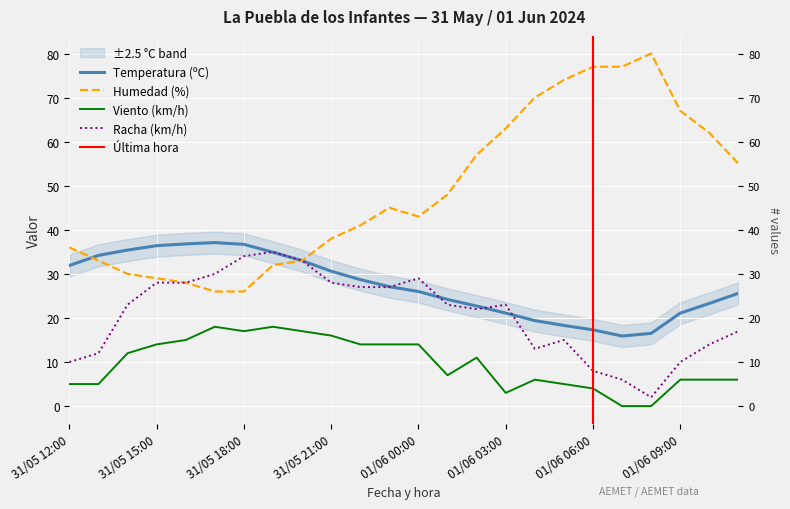

In Velocidad del viento (km/h), how many points are higher than both neighbors (excluding endpoints)?

4